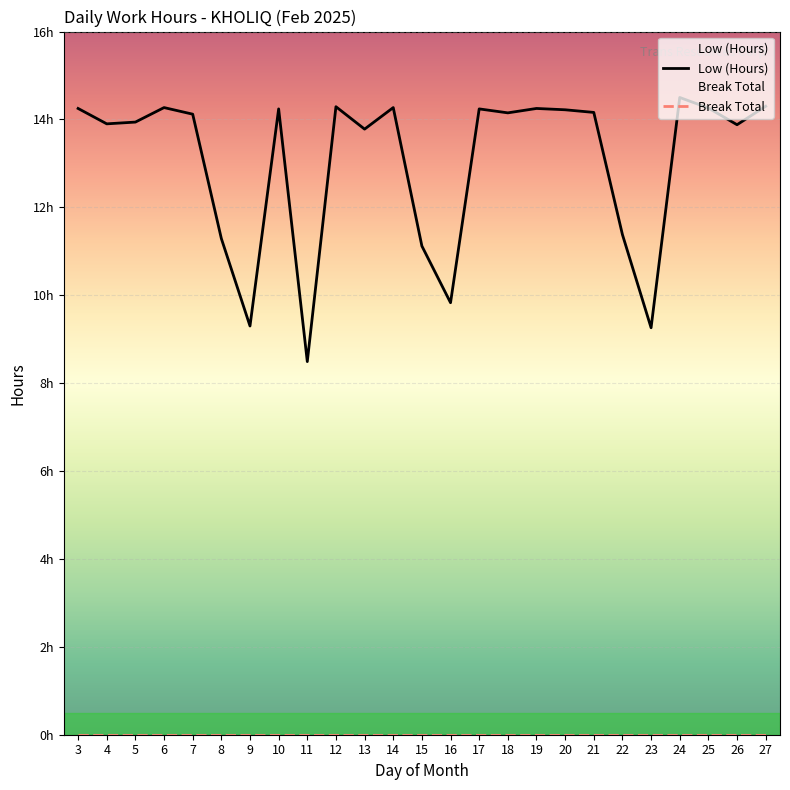

Count the number of values greater than 14.

14